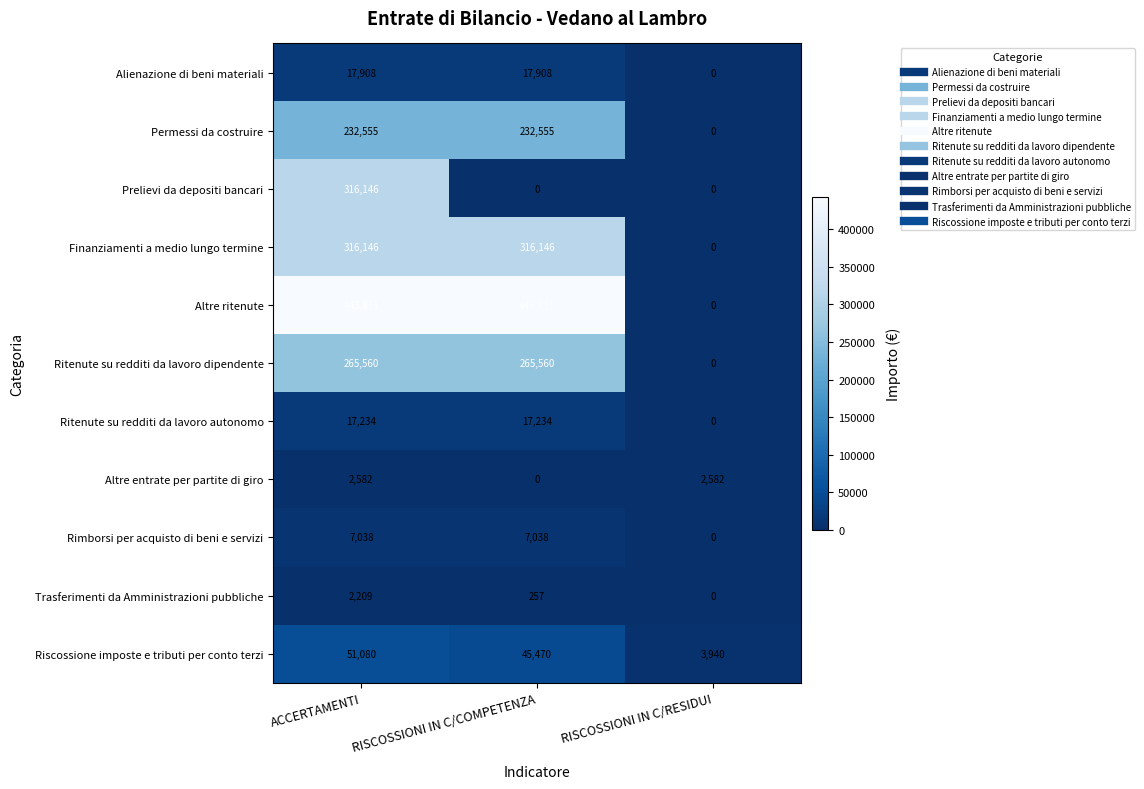

Which category has the lowest value in the Permessi da costruire series?

RISCOSSIONI IN C/RESIDUI